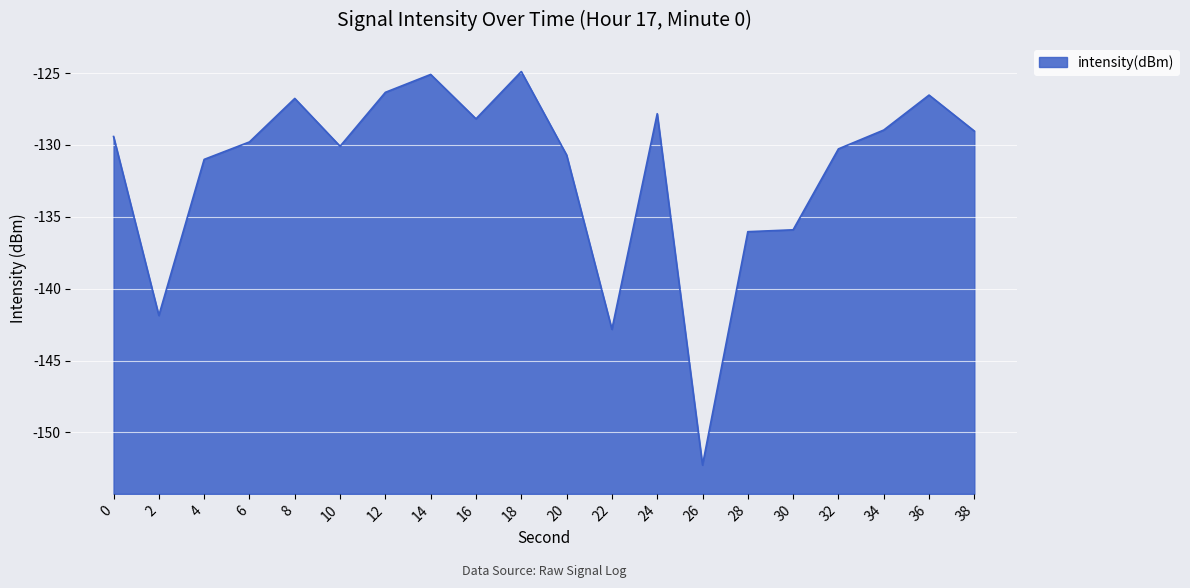

List the labels in order of value, smallest first.

26, 22, 2, 28, 30, 4, 20, 32, 10, 6, 0, 38, 34, 16, 24, 8, 36, 12, 14, 18